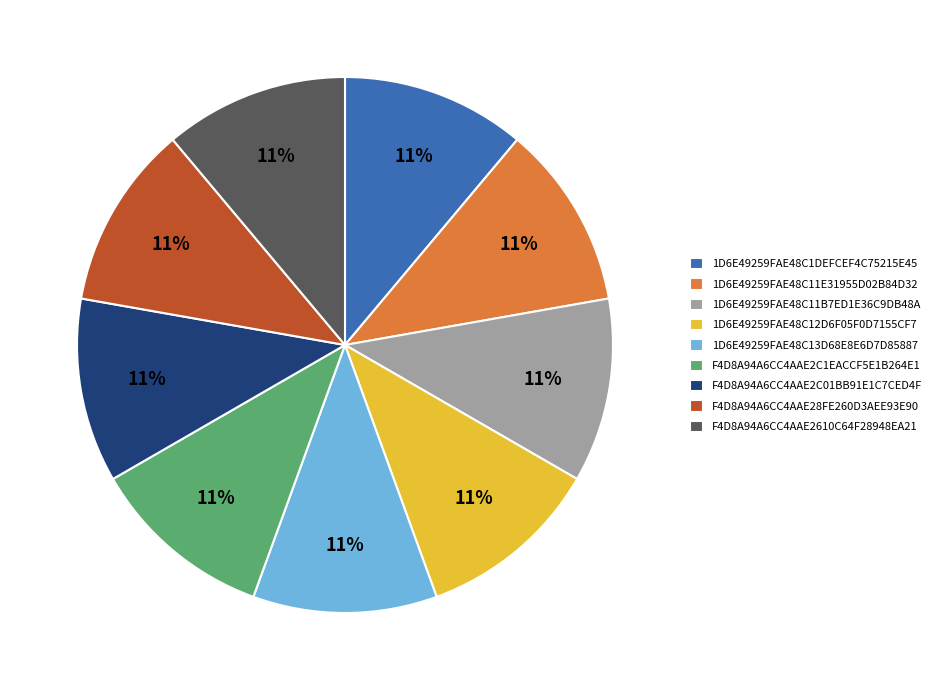

To the nearest percent, what is the combined percentage of 1D6E49259FAE48C1DEFCEF4C75215E45 and F4D8A94A6CC4AAE2610C64F28948EA21?

22%